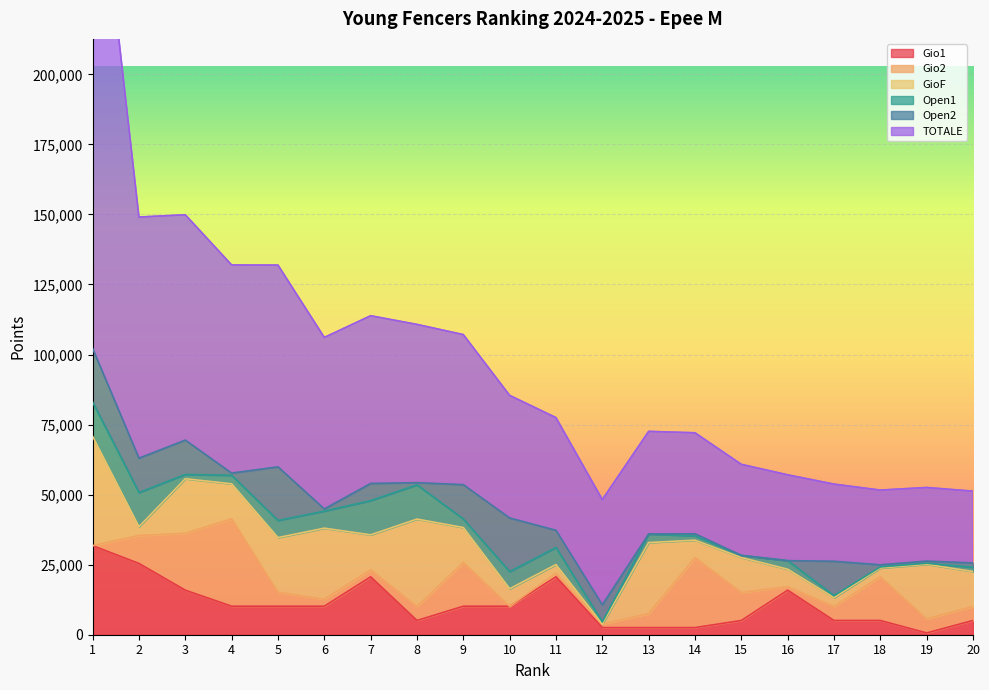

What is the value of the Gio2 point at the 16th from the left?

1248.1